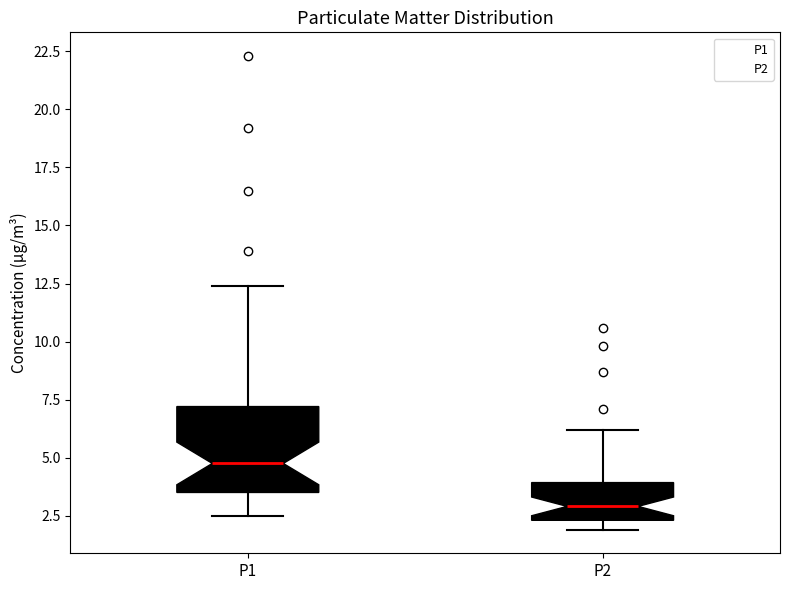

Reading left to right, transcribe this box plot: for each box, give where its median line is, the range the box spans, and where its two whiskers end, as read against the y-axis. The values are not printed on the chart, so give them approximately, as read against the axis.

P1: median 5.0, box 3.5 to 7.0, whiskers 2.5 to 12.5
P2: median 3.0, box 2.5 to 4.0, whiskers 2.0 to 6.0